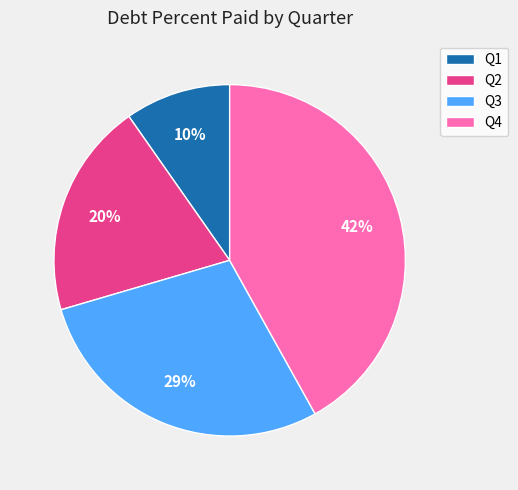

To the nearest percent, what is the combined percentage of Q1 and Q2?

30%